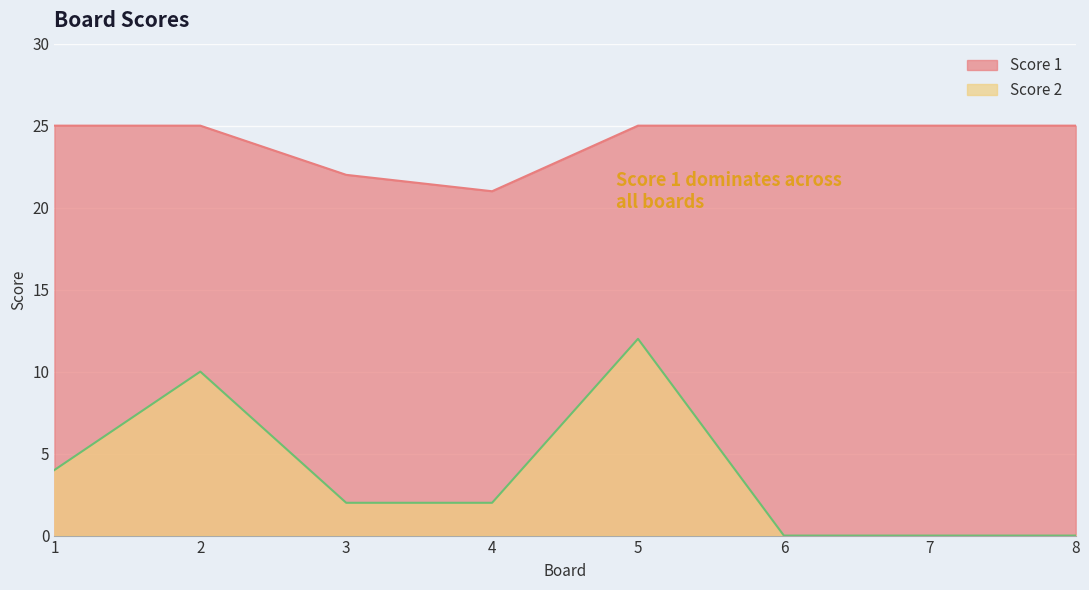

How many values in the Score 2 series exceed 2?

3